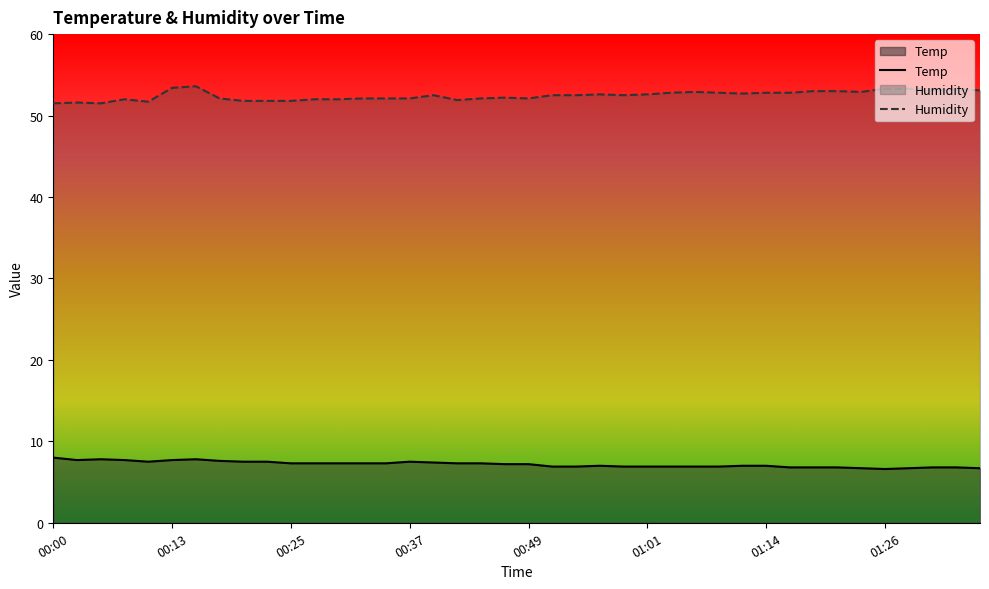

What is the difference between the maximum and minimum values in the Temp series?

1.4